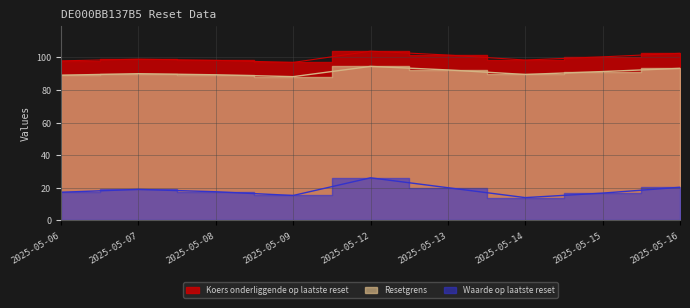

What is the value of the Waarde op laatste reset point at the 2nd from the left?

19.0